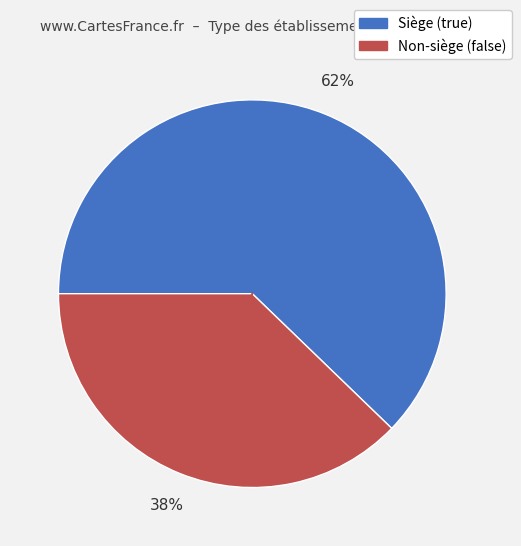

Is there any slice that represents more than half of the pie?

Yes